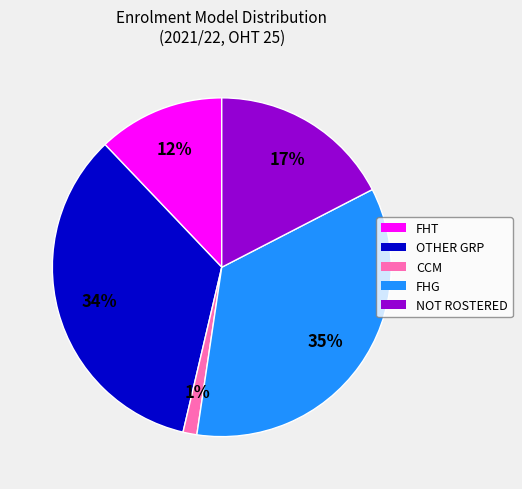

What is the ratio of the value at OTHER GRP to the value at NOT ROSTERED?

2.0